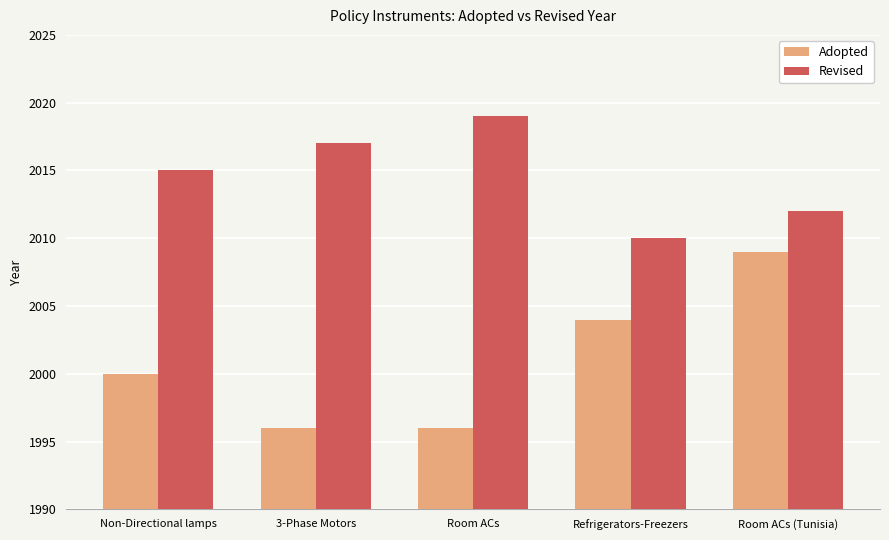

List the series in order of their peak value, highest first.

Revised, Adopted